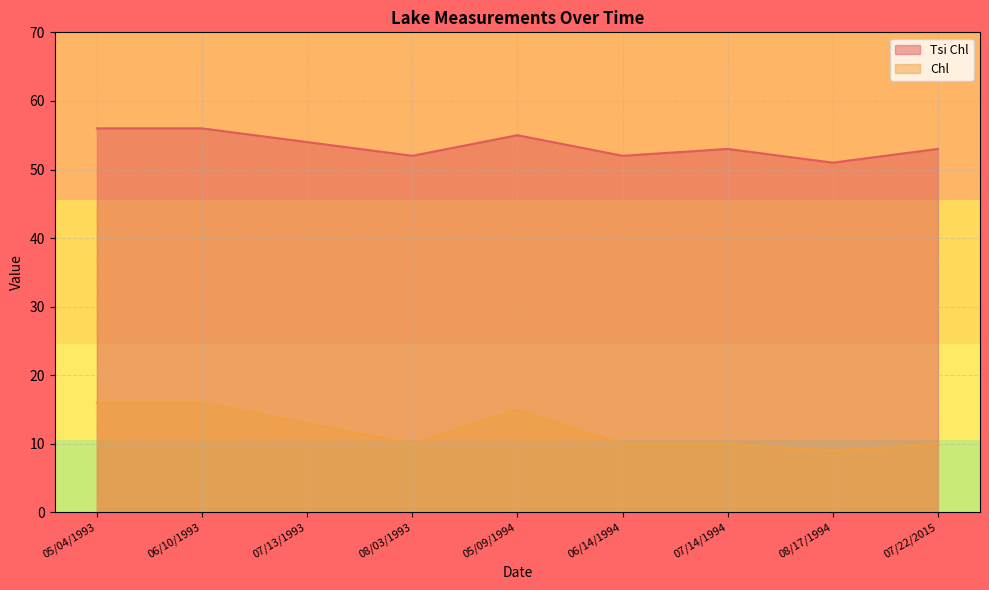

How many categories are shown in the chart?

9